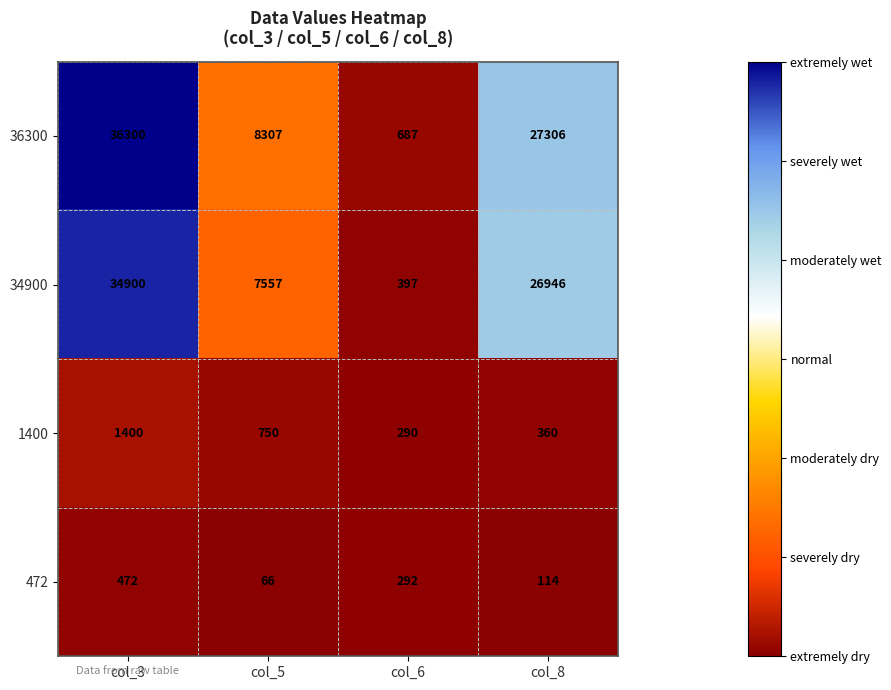

What is the difference between the highest and lowest values at col_3?

35828